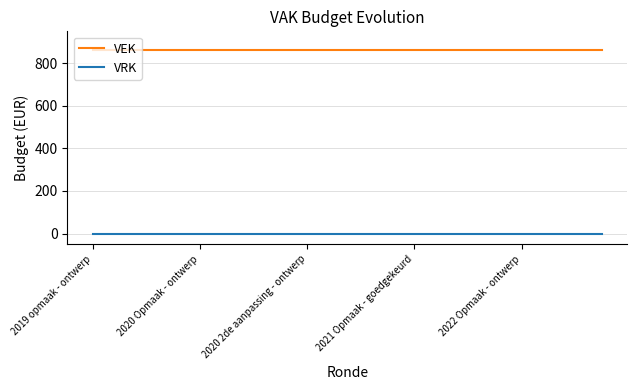

Which series has the largest total across all categories?

VEK